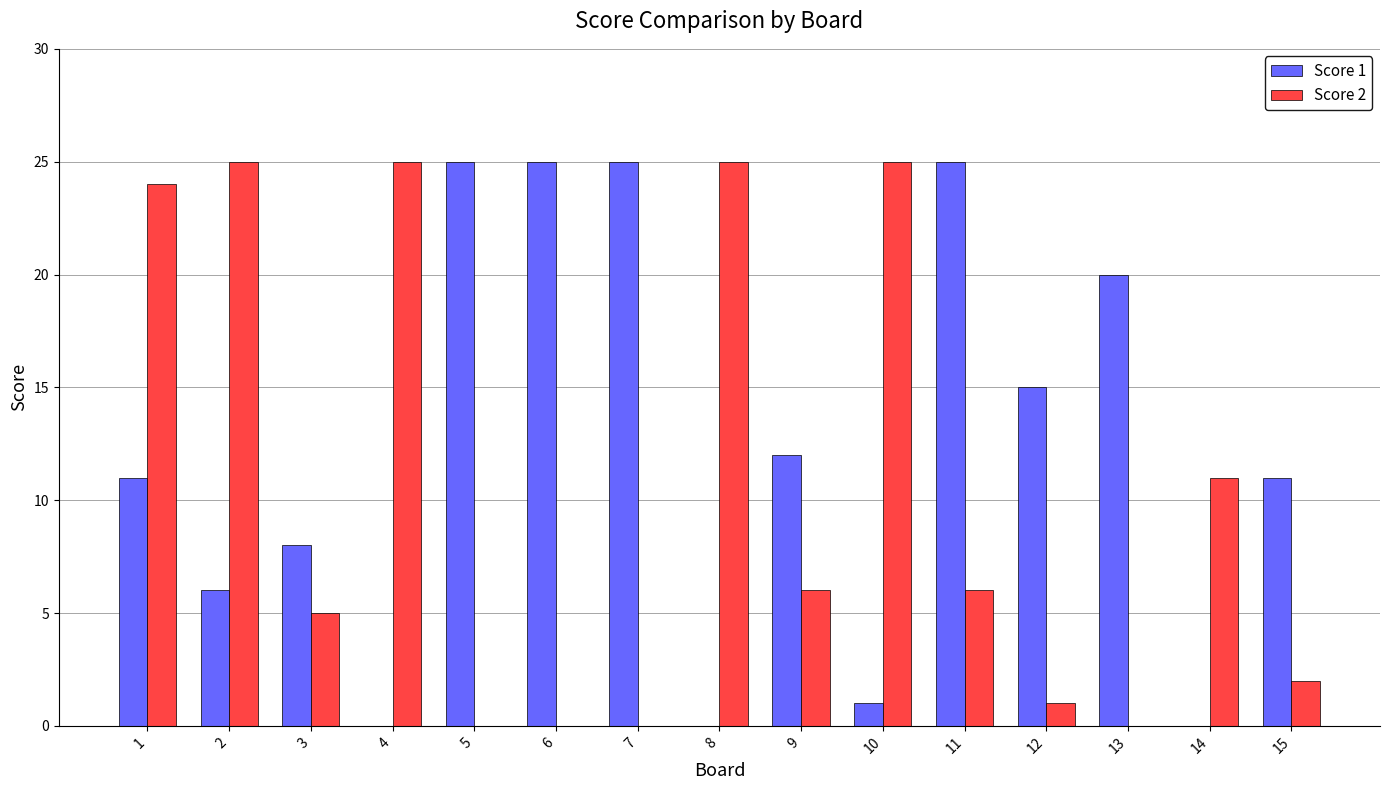

Which series changed the most between 7 and 10?

Score 2